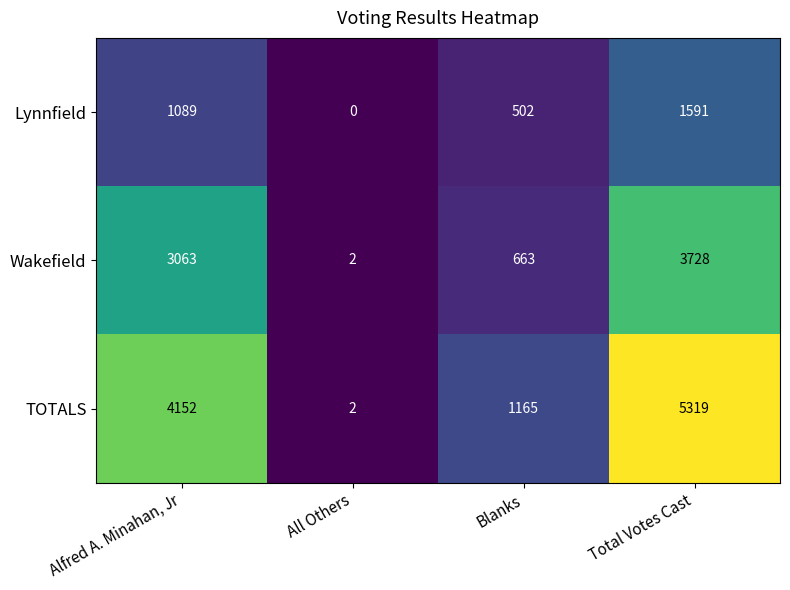

Reading right to left, what are all the values shown in this chart?

Lynnfield: 1591	502	0	1089
Wakefield: 3728	663	2	3063
TOTALS: 5319	1165	2	4152